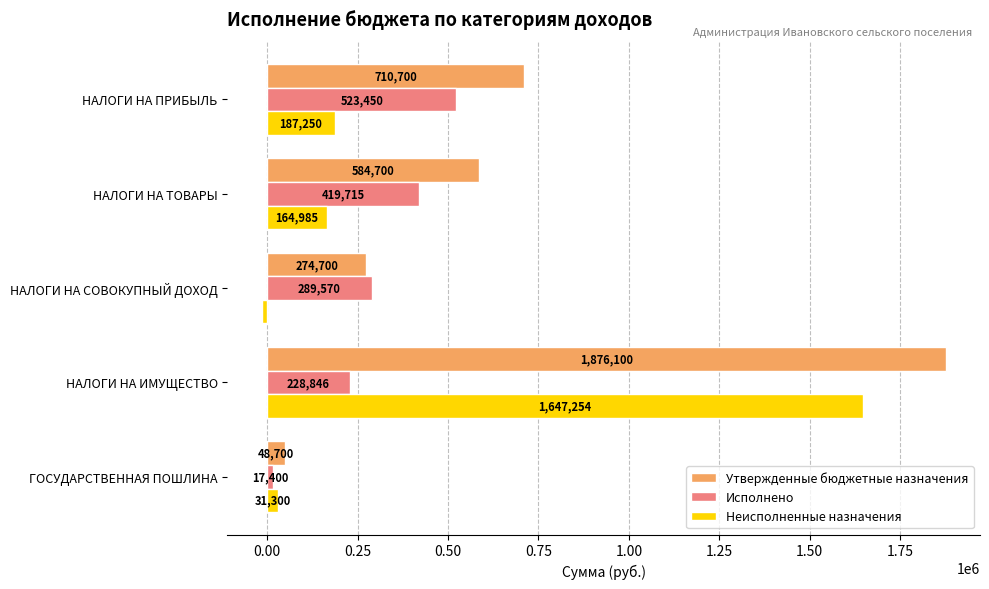

True or false: Неисполненные назначения has a value of 1647253.9 at НАЛОГИ НА ИМУЩЕСТВО.

True